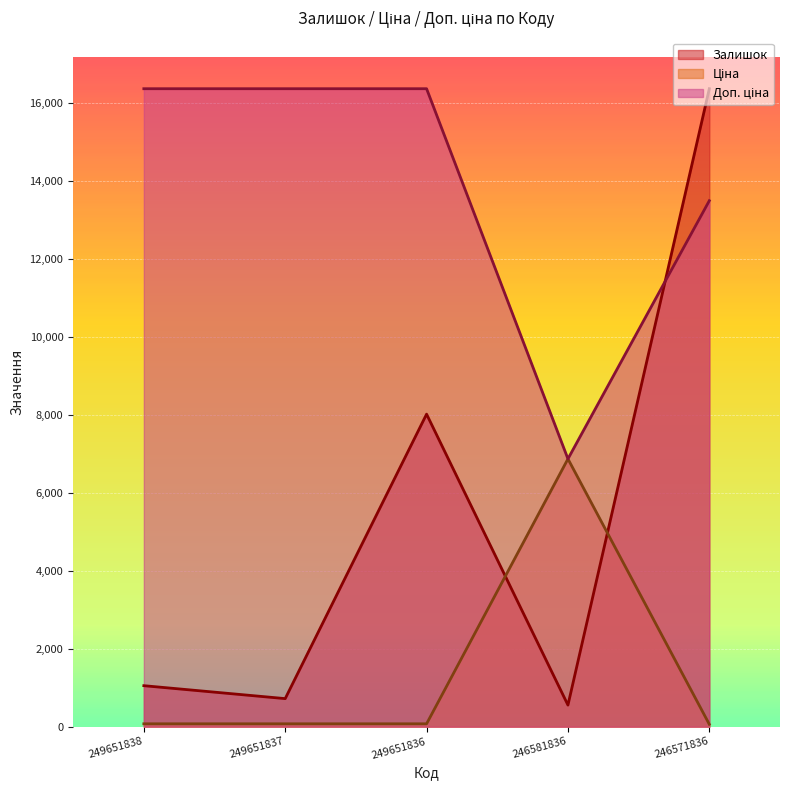

Reading left to right, extract all data points from this chart.

Залишок: 249651838=1050.6	249651837=718.8	249651836=8017.4	246581836=552.9	246571836=16366.5
Ціна: 249651838=72.7	249651837=72.7	249651836=72.7	246581836=6869.4	246571836=60.0
Доп. ціна: 249651838=16366.5	249651837=16366.5	249651836=16366.5	246581836=6869.4	246571836=13493.2